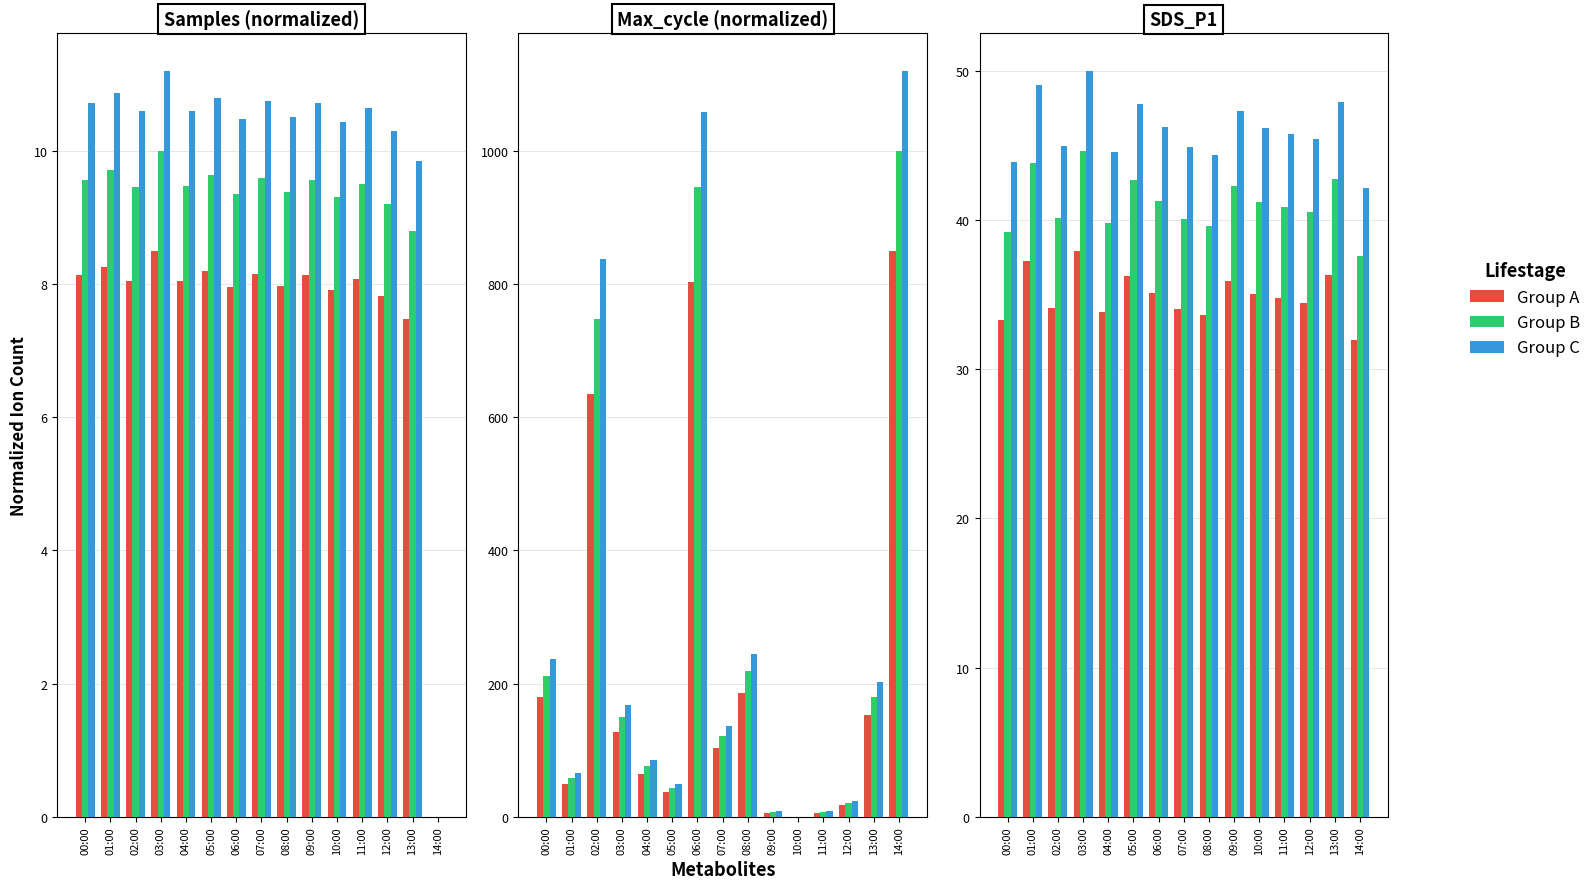

The Group A series shows 51.7 at 14:00. True or false?

False